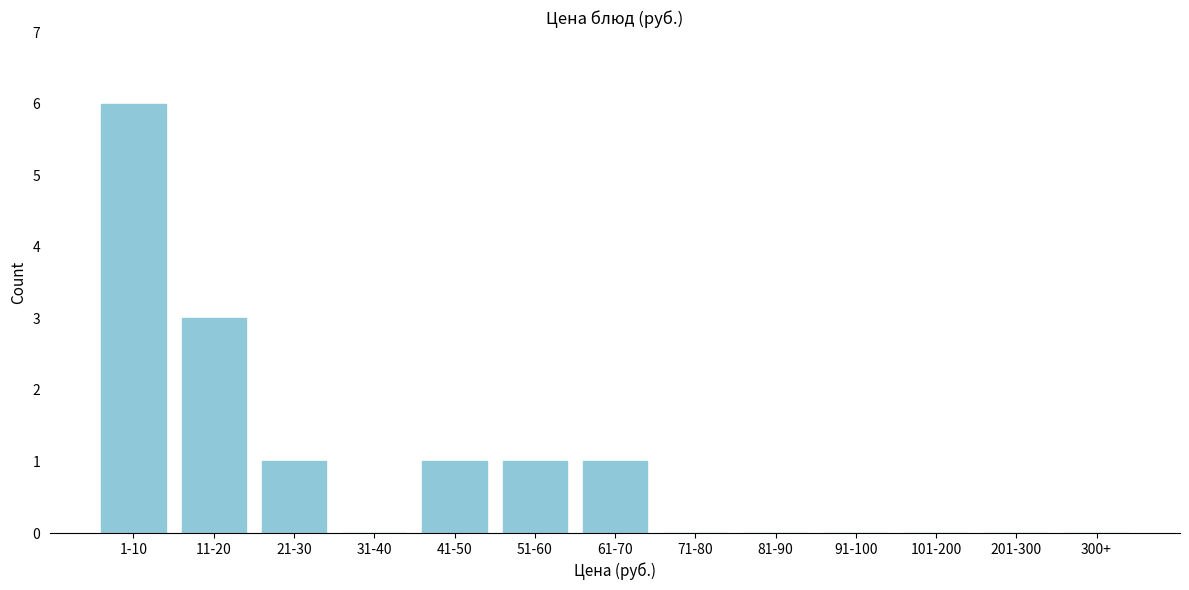

Reading left to right, extract all data points from this chart.

1-10=6	11-20=3	21-30=1	31-40=0	41-50=1	51-60=1	61-70=1	71-80=0	81-90=0	91-100=0	101-200=0	201-300=0	300+=0